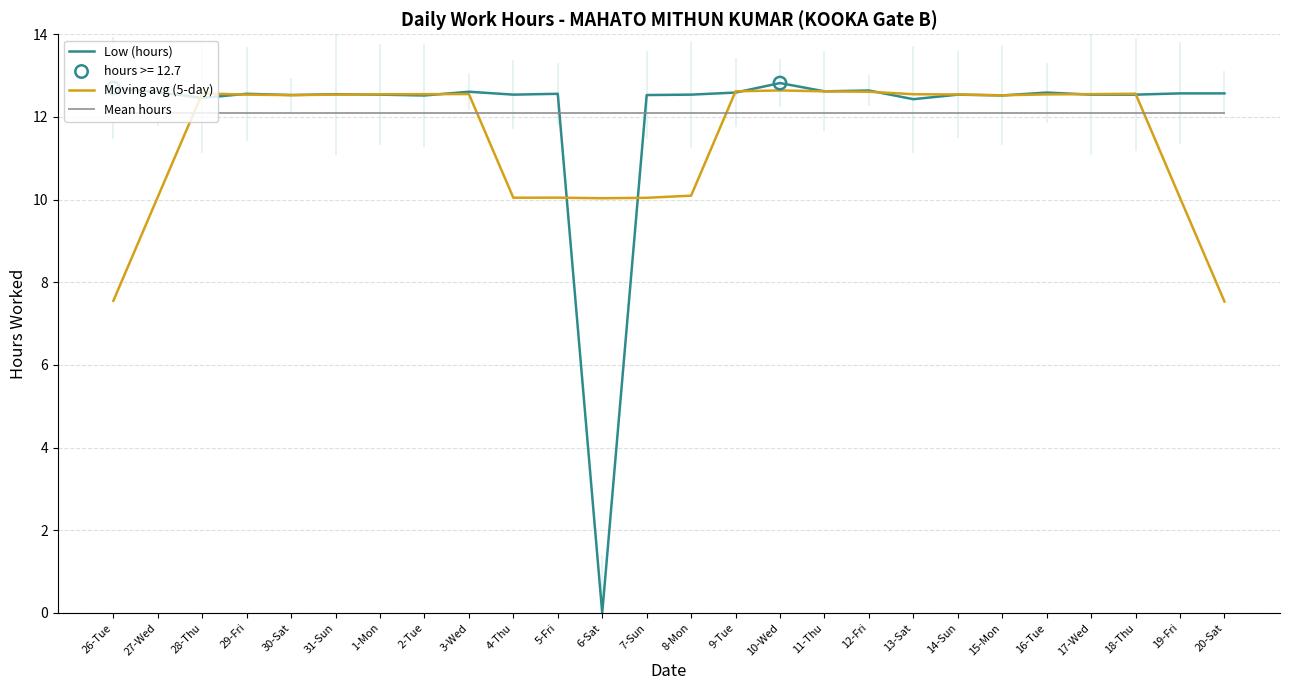

Which series has the widest spread of Y values?

Low (hours)